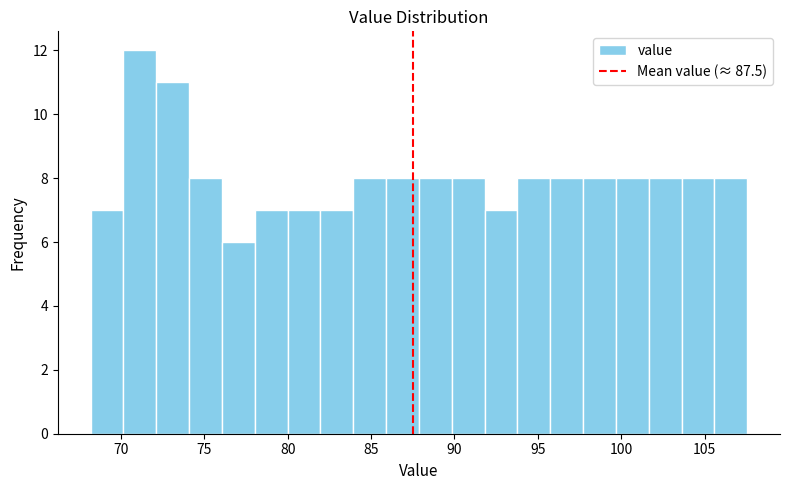

Read against the x-axis, roughly where is the centre of the tallest bar?

71.0